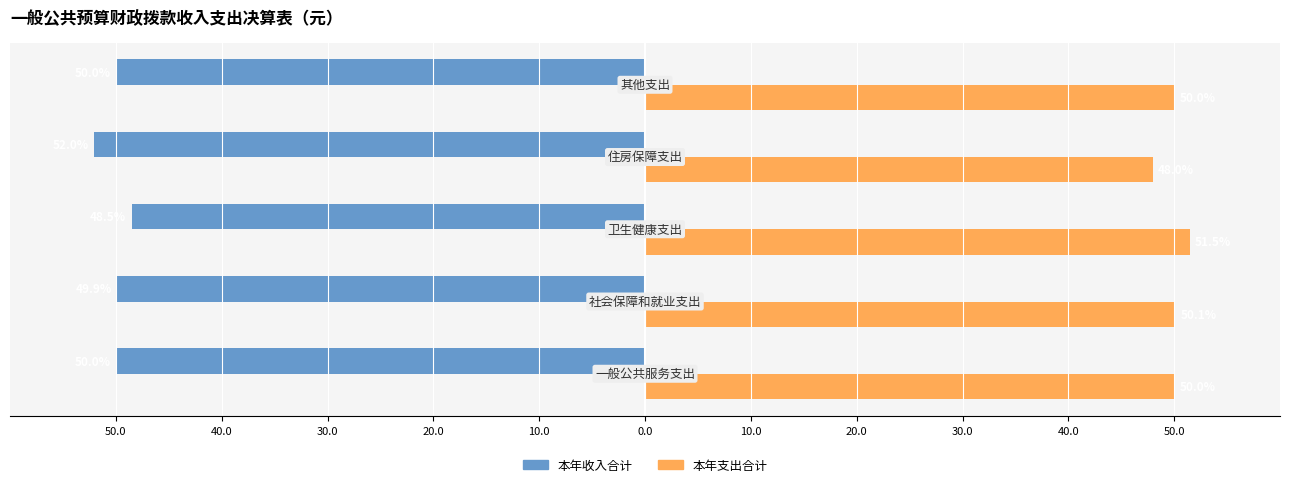

What is the difference between the maximum and minimum values in the 本年收入合计 series?

3.5